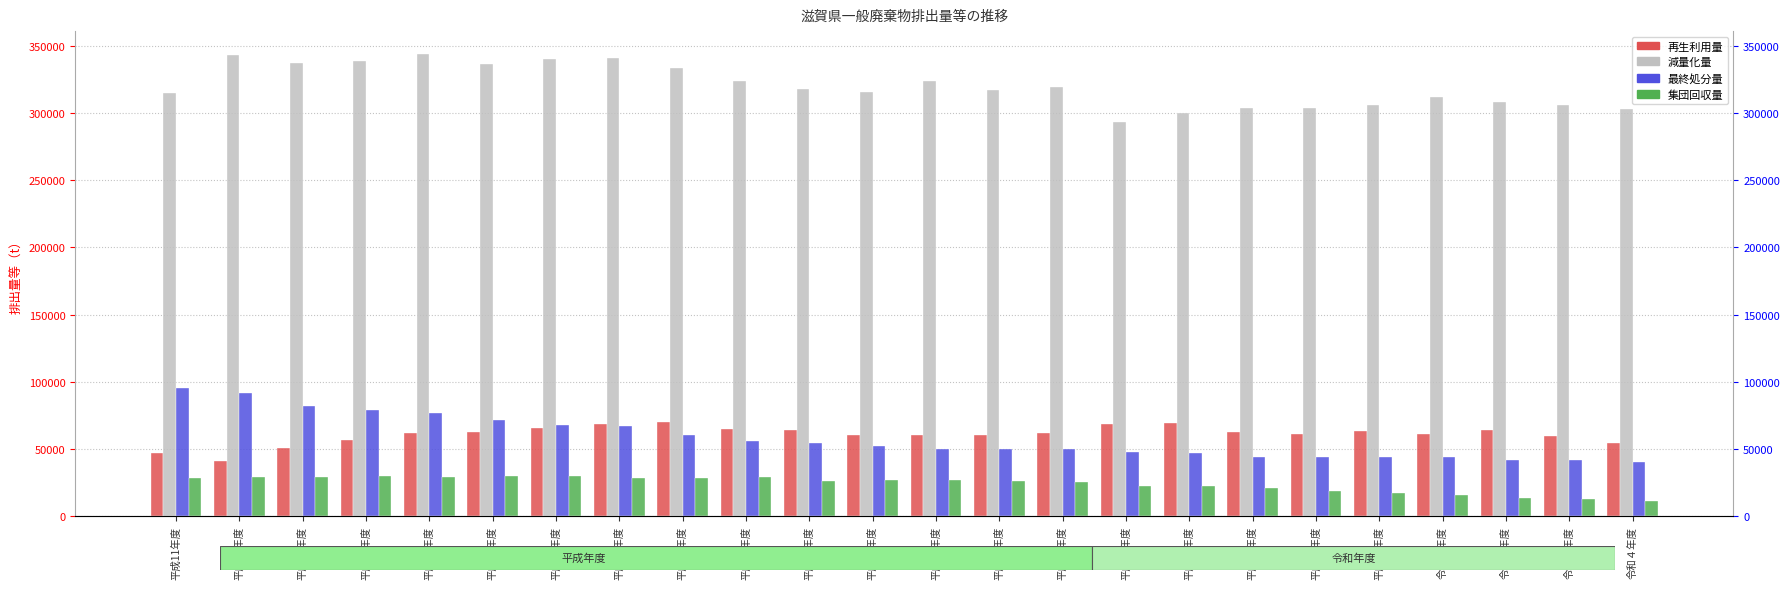

At which category is the sum across all series the highest?

平成15年度